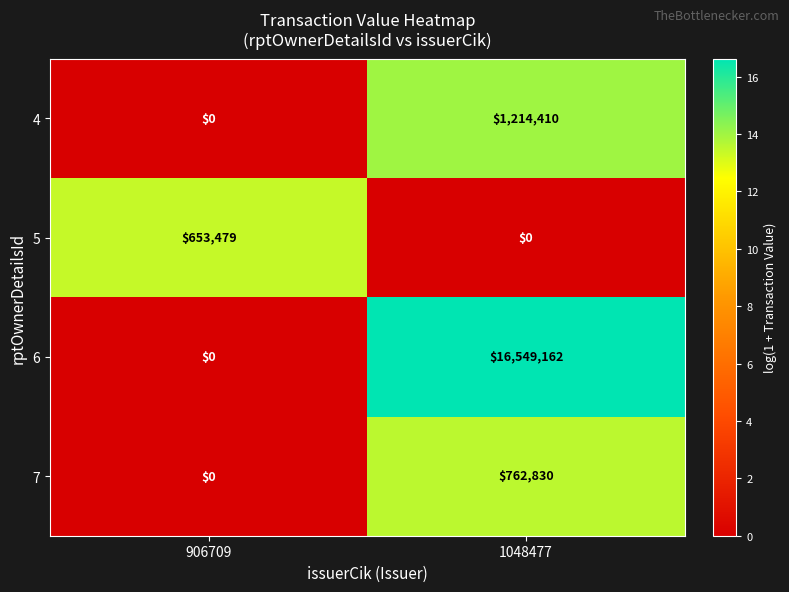

What is the difference between the highest and lowest values at 1048477?

16549162